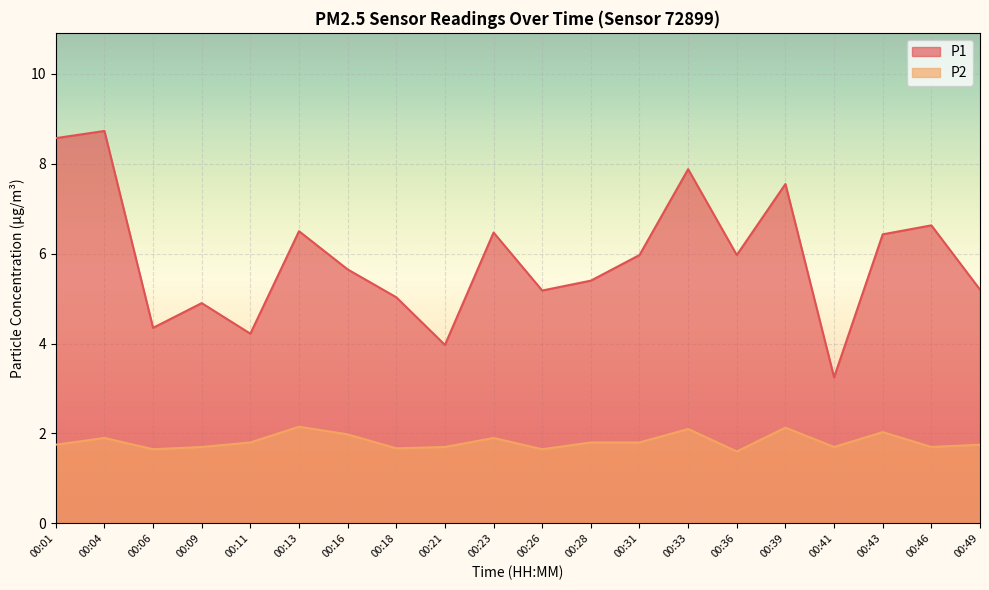

At how many categories does at least one series exceed 5?

15